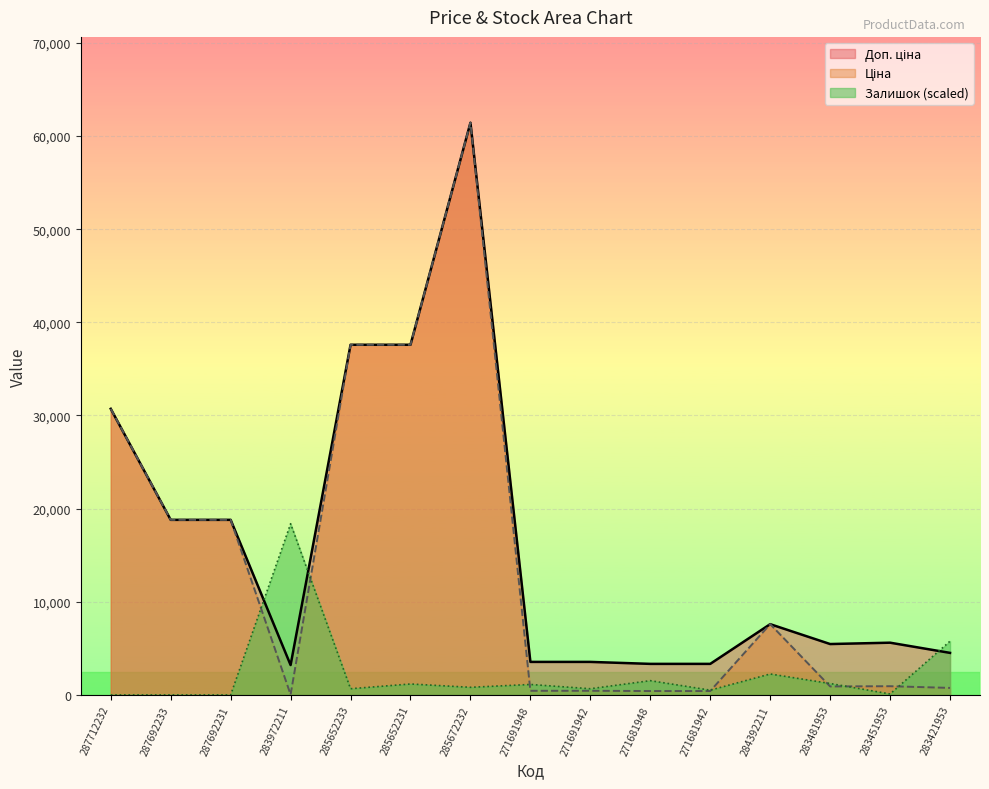

What is the label of the 15th point from the left?

283421953